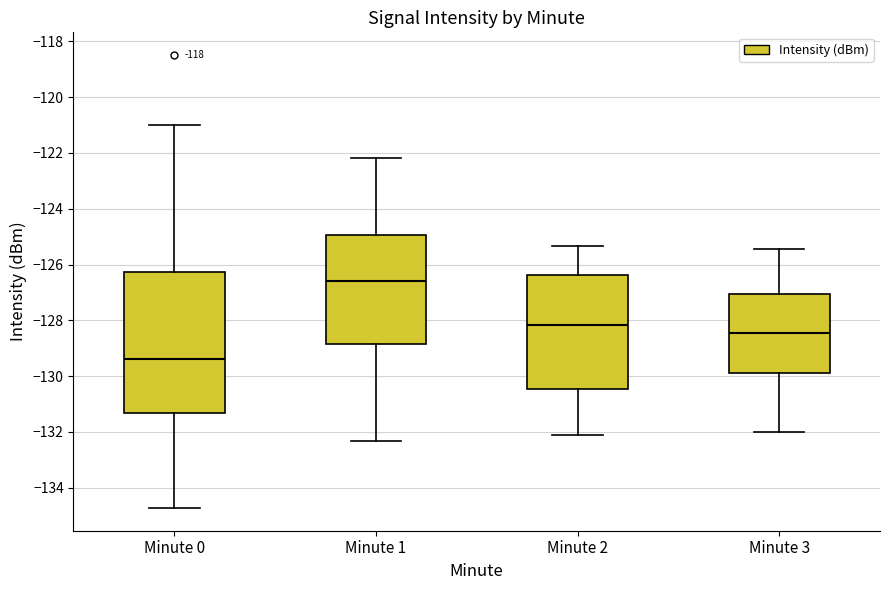

Reading left to right, transcribe this box plot: for each box, give where its median line is, the range the box spans, and where its two whiskers end, as read against the y-axis. The values are not printed on the chart, so give them approximately, as read against the axis.

Minute 0: median -129.4, box -131.4 to -126.2, whiskers -134.8 to -121.0
Minute 1: median -126.6, box -128.8 to -125.0, whiskers -132.4 to -122.2
Minute 2: median -128.2, box -130.4 to -126.4, whiskers -132.2 to -125.4
Minute 3: median -128.4, box -130.0 to -127.0, whiskers -132.0 to -125.4